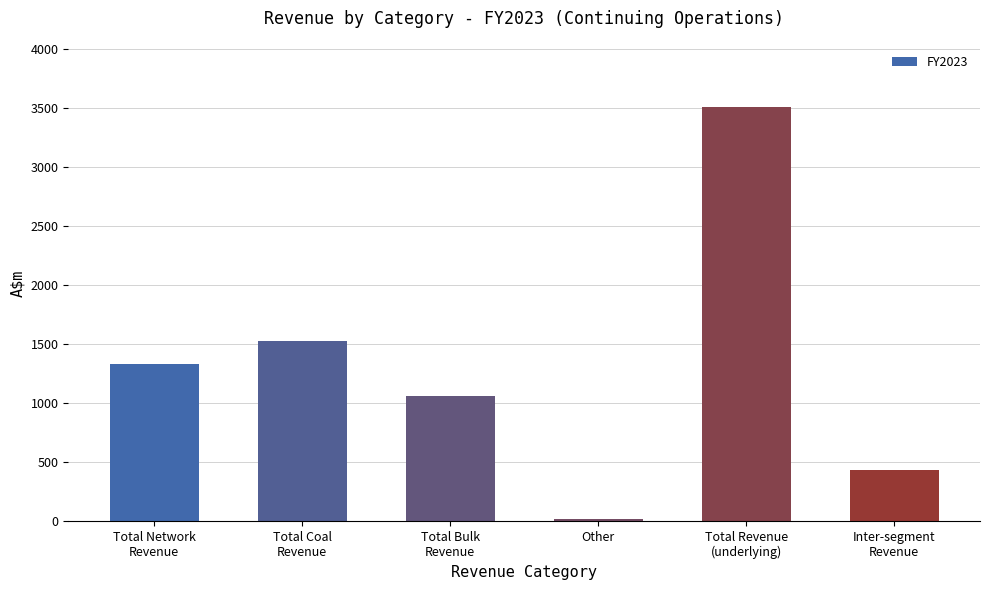

What is the ratio of the value at Total Network
Revenue to the value at Total Revenue
(underlying)?

0.4